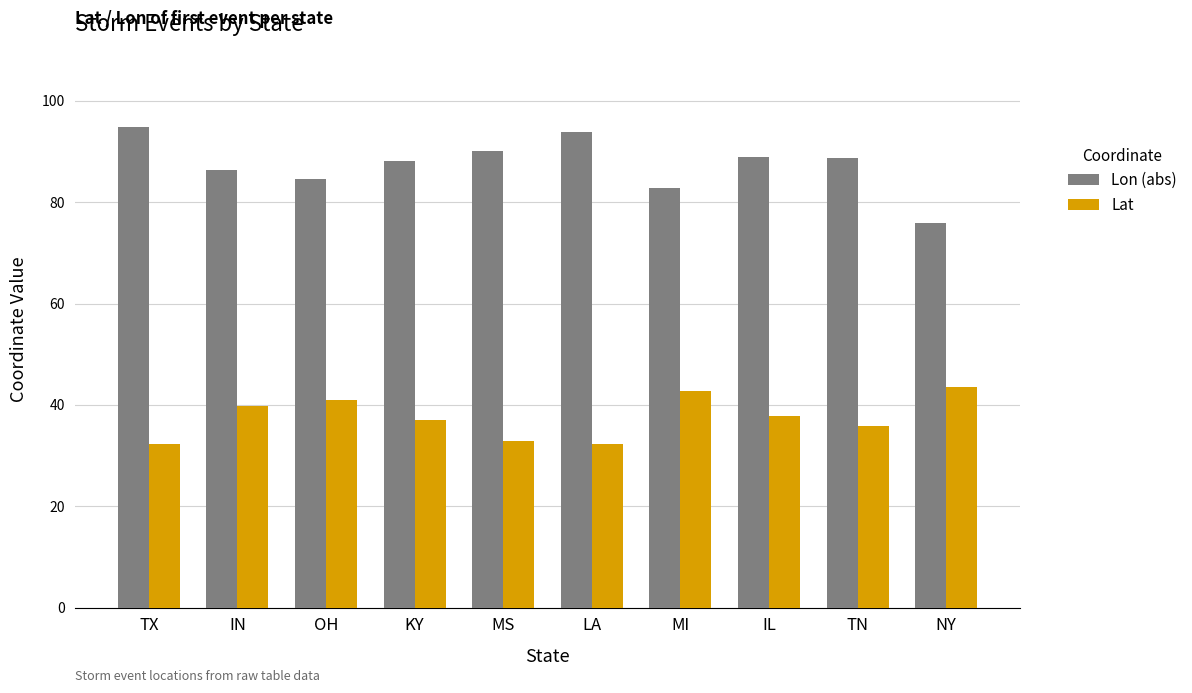

What position from the right is KY?

7